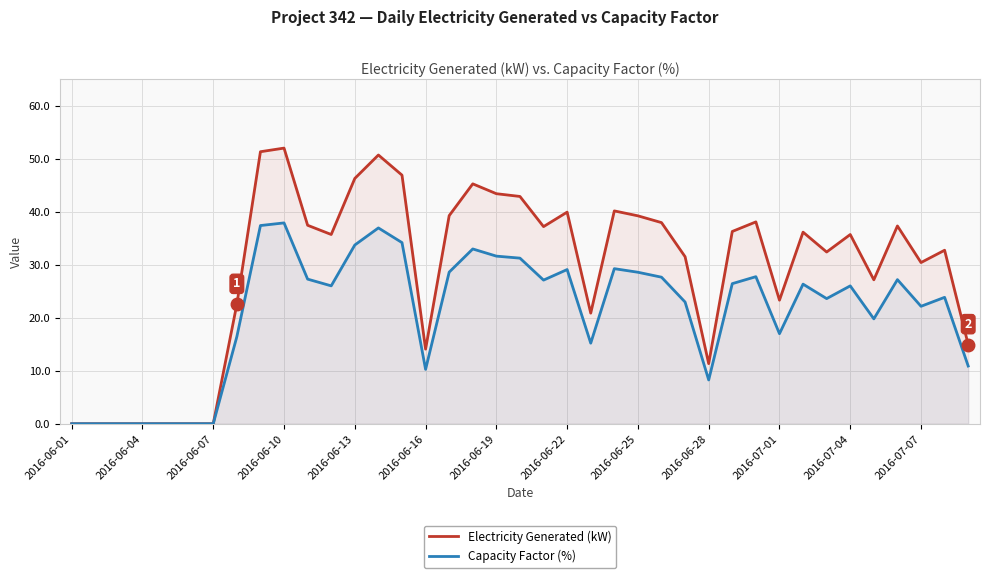

List the series in order of their peak value, lowest first.

Capacity Factor (%), Electricity Generated (kW)